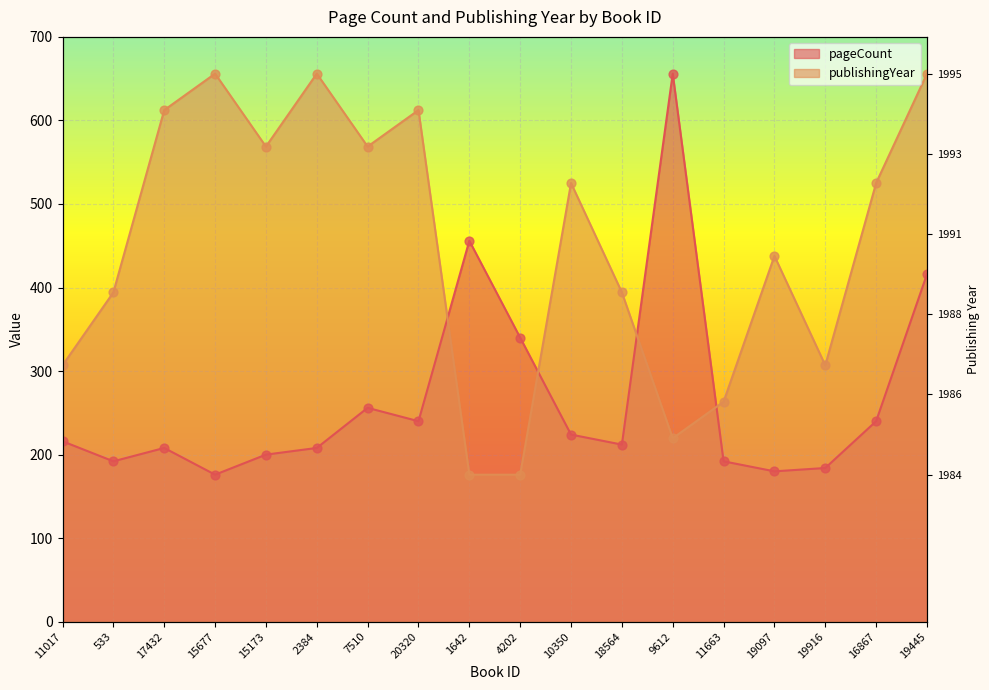

Which series reaches the maximum Y coordinate?

pageCount